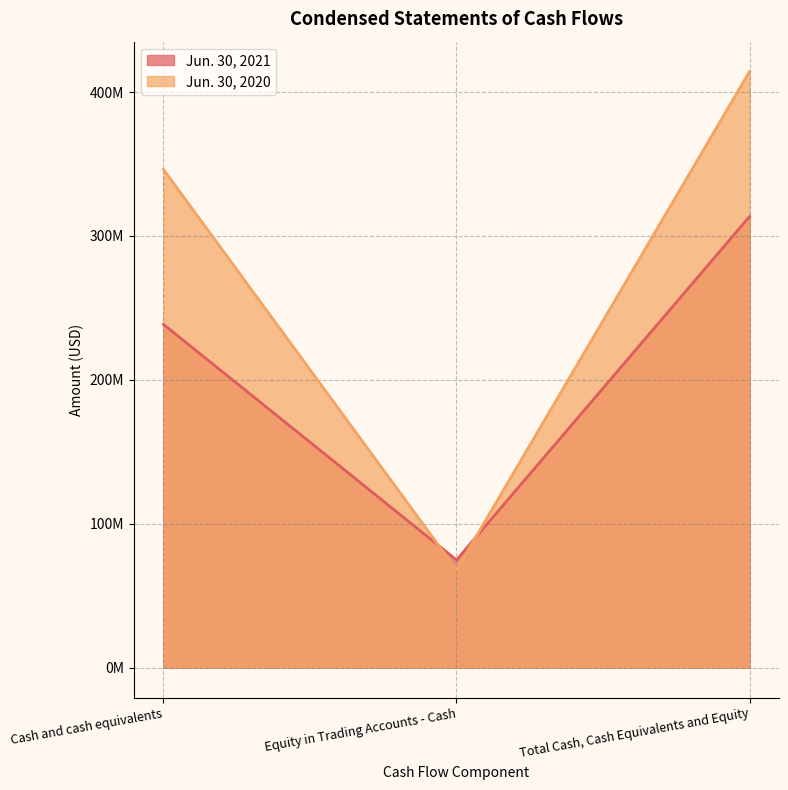

What is the value of the Jun. 30, 2021 point at the 2nd from the left?

74940810